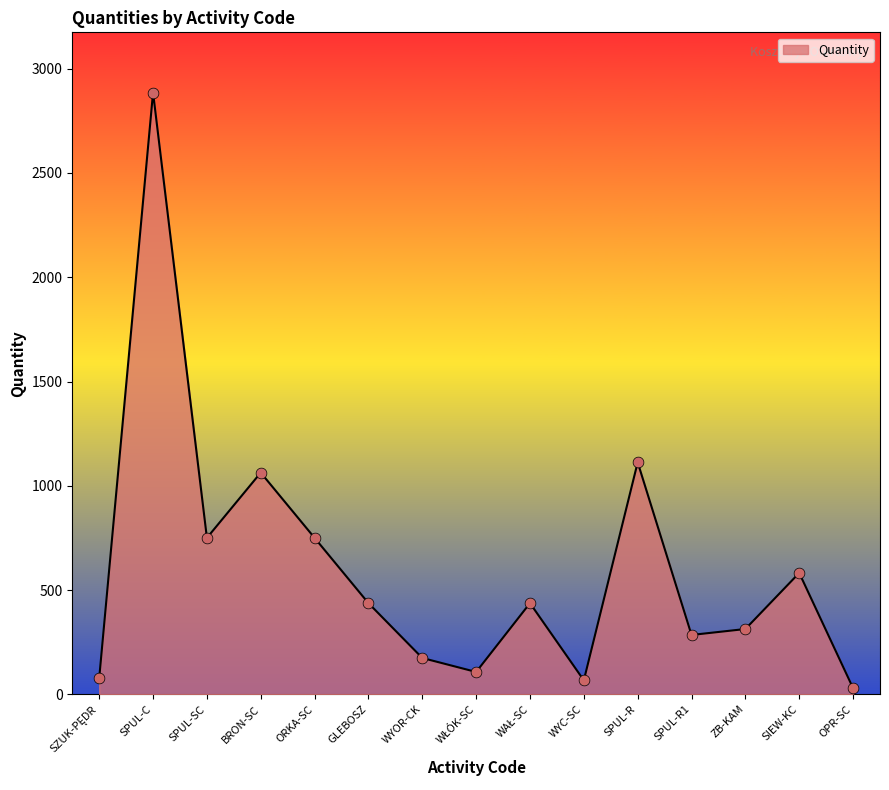

Approximately how many times larger is the value at SPUL-C compared to SIEW-KC?

5.0